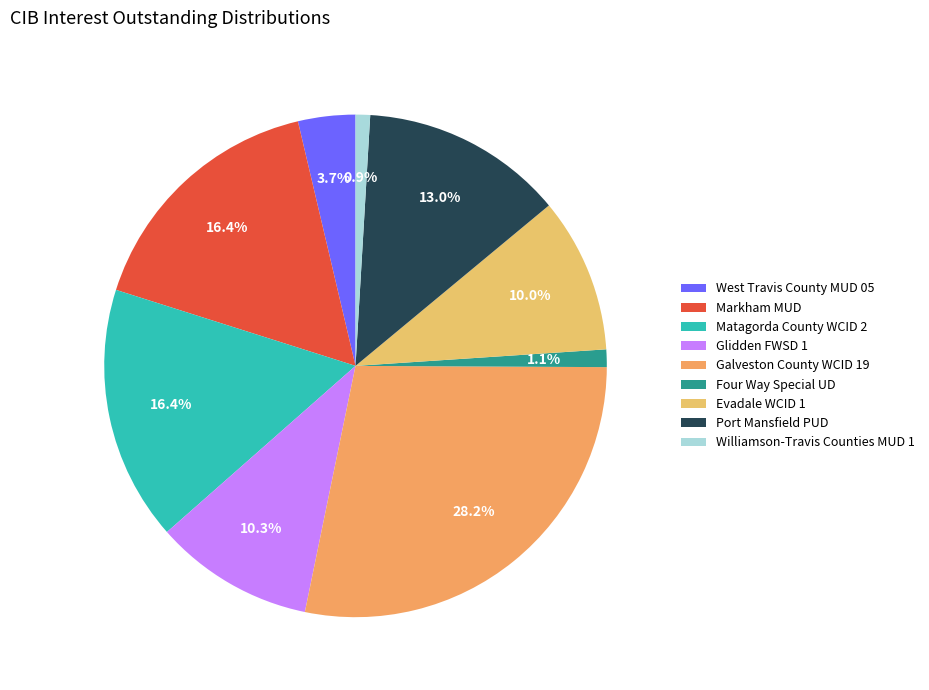

Is there a majority slice in this chart?

No